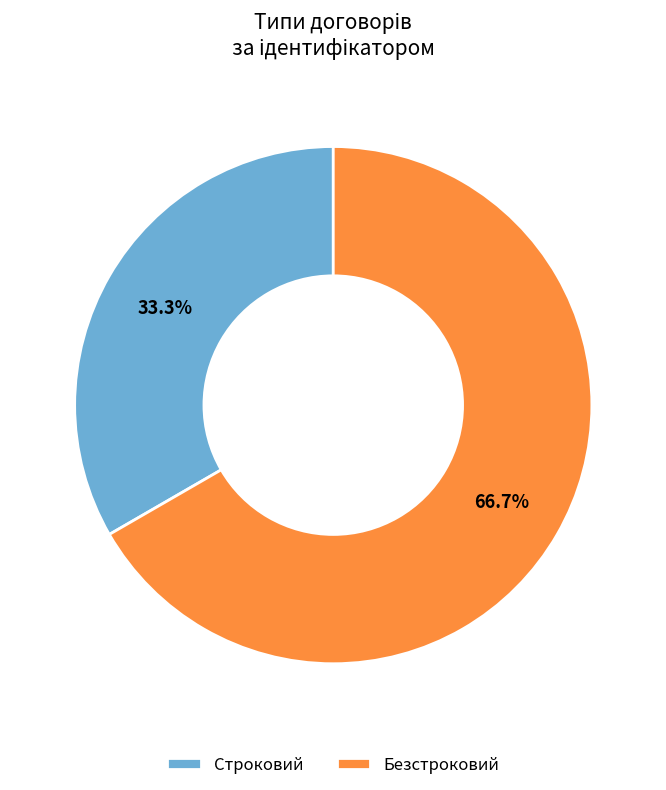

The Строковий slice represents 48% of the pie. True or false?

False